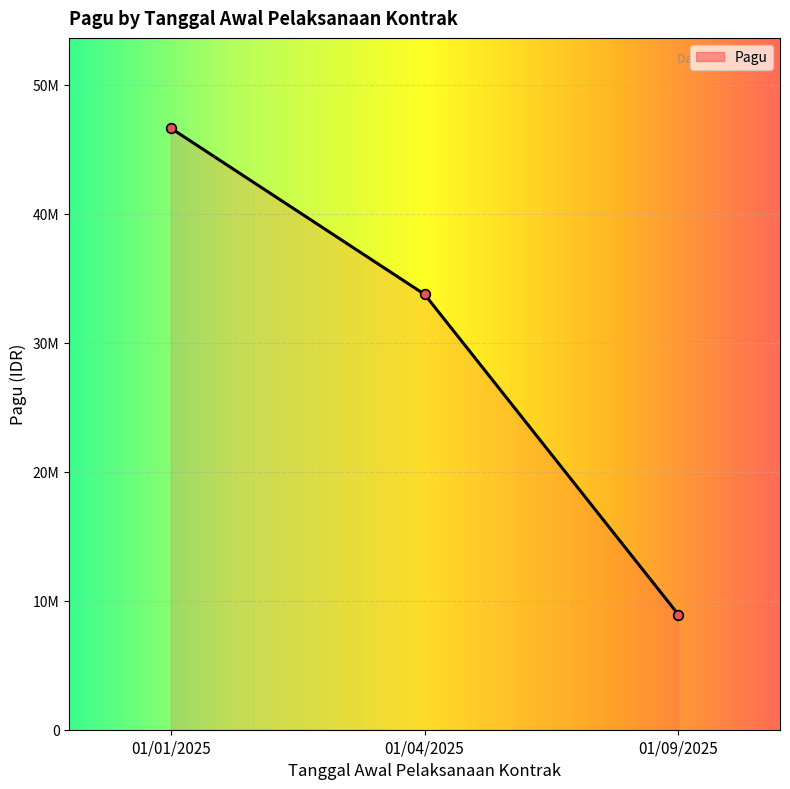

Which has a higher value, 01/04/2025 or 01/09/2025?

01/04/2025